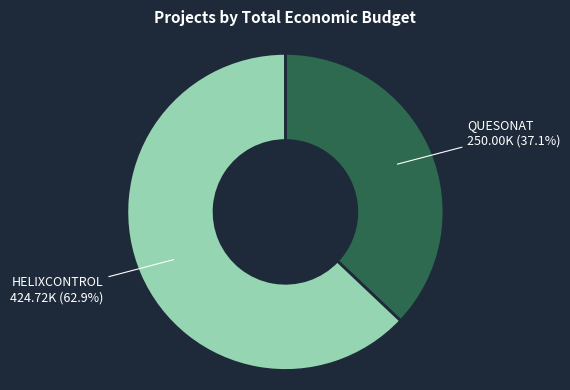

What percentage is the QUESONAT slice, to the nearest percent?

37%